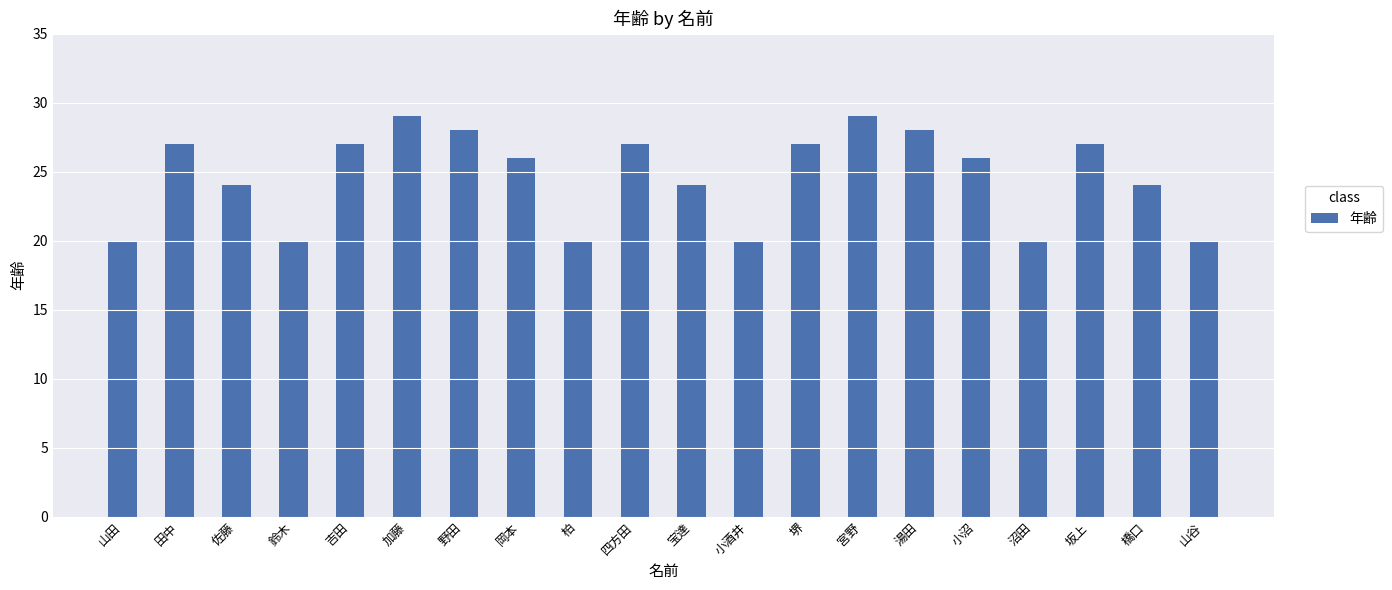

What is the value of the 14th bar from the left?

29